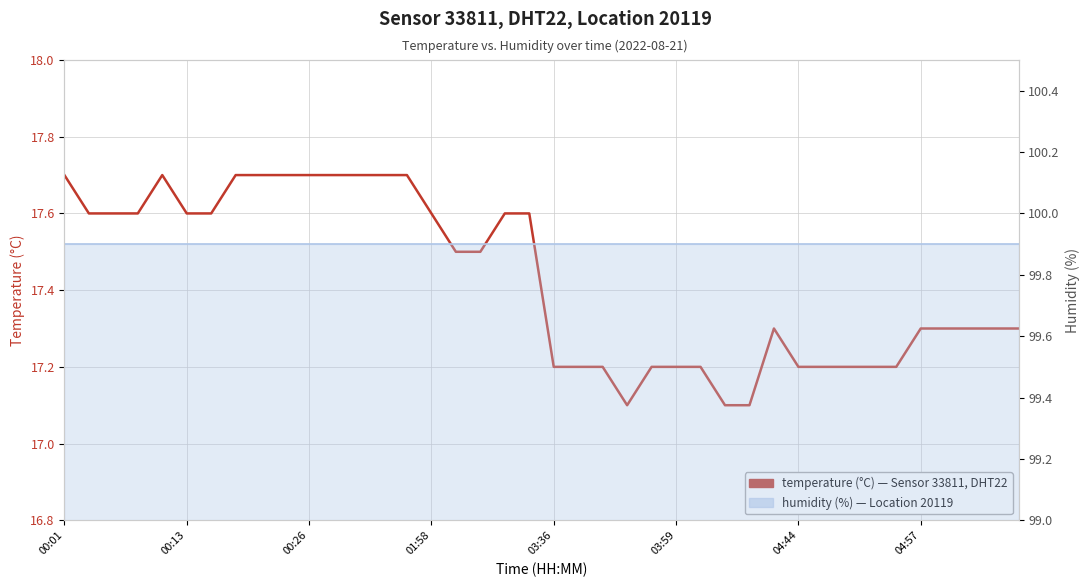

What position from the left is 16?

17